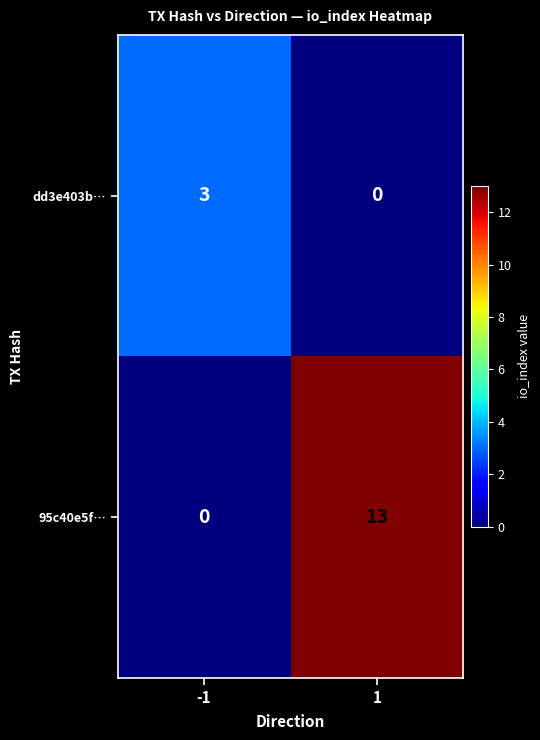

Which series changed the most between -1 and 1?

95c40e5f…